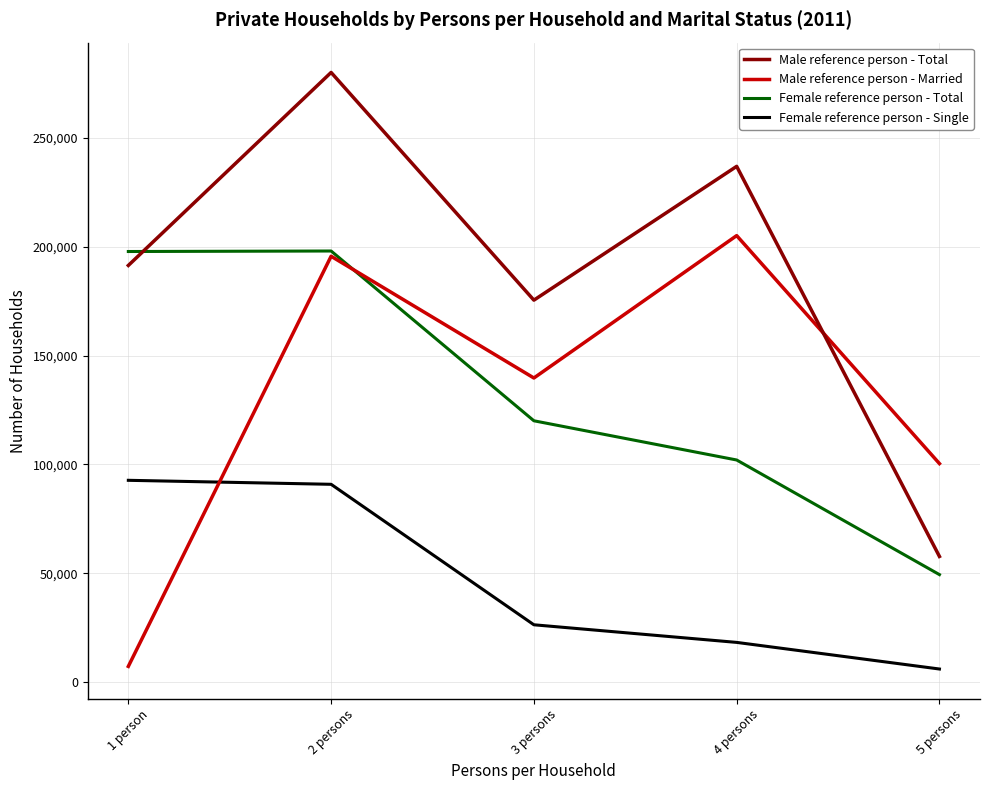

What are all the series names shown in the legend?

Male reference person - Total, Male reference person - Married, Female reference person - Total, Female reference person - Single